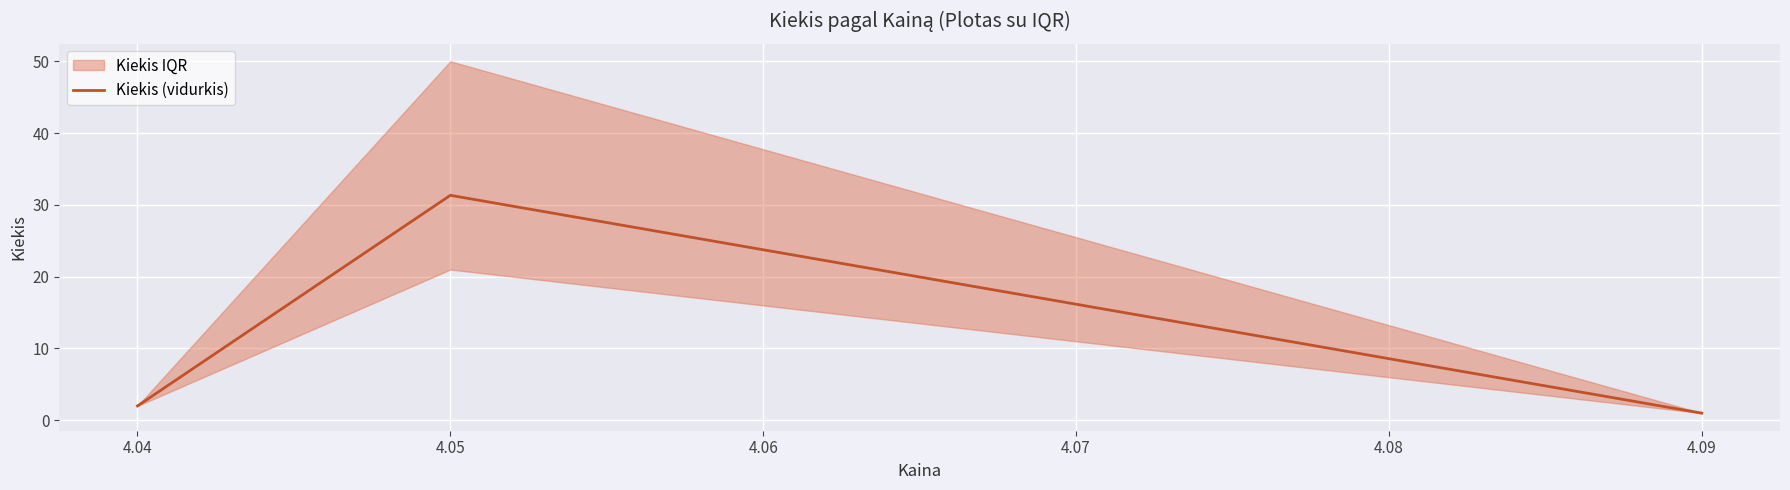

Reading right to left, extract all data points from this chart.

1.0	31.3	2.0